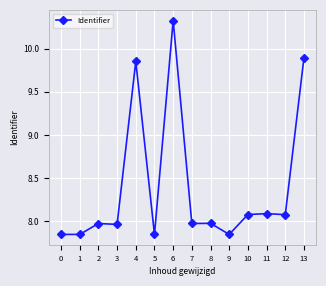

What is the greatest value displayed?

10.3